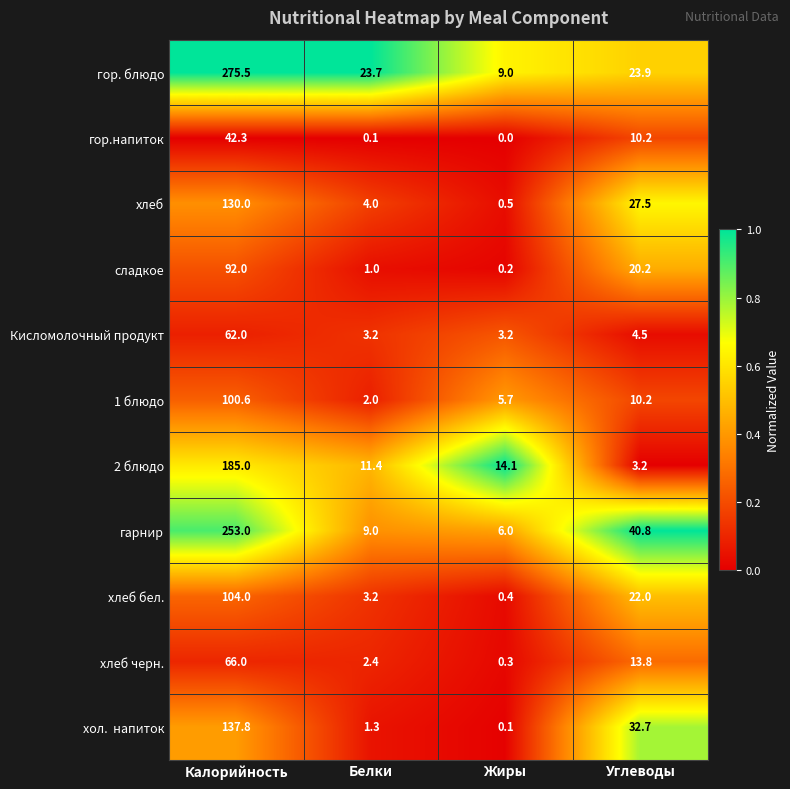

Which series has the largest total across all categories?

гор. блюдо